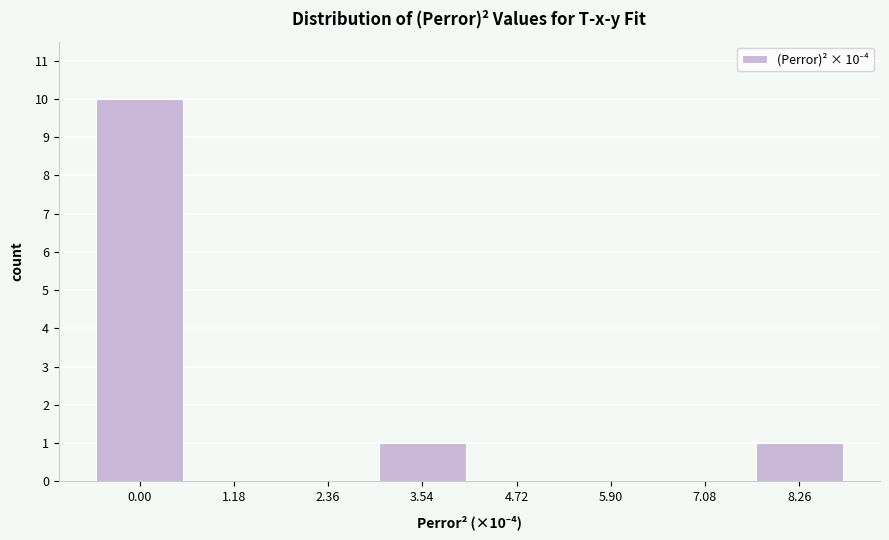

Reading right to left, what are all the values shown in this chart?

8.26=1	7.08=0	5.90=0	4.72=0	3.54=1	2.36=0	1.18=0	0.00=10